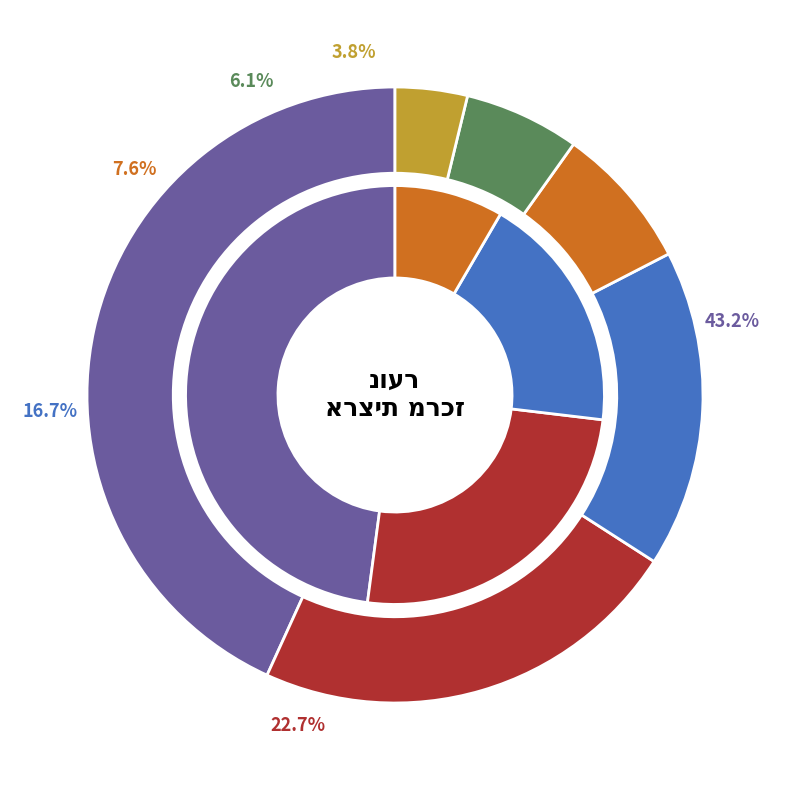

To the nearest percent, what is the combined percentage of יום שני and יום רביעי?

47%